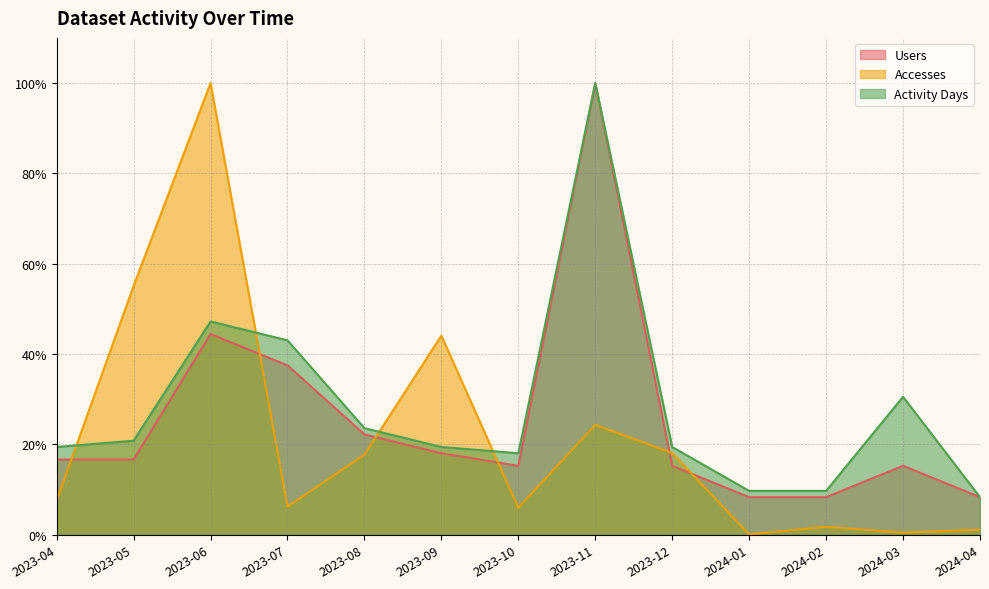

What position from the right is 2023-09?

8